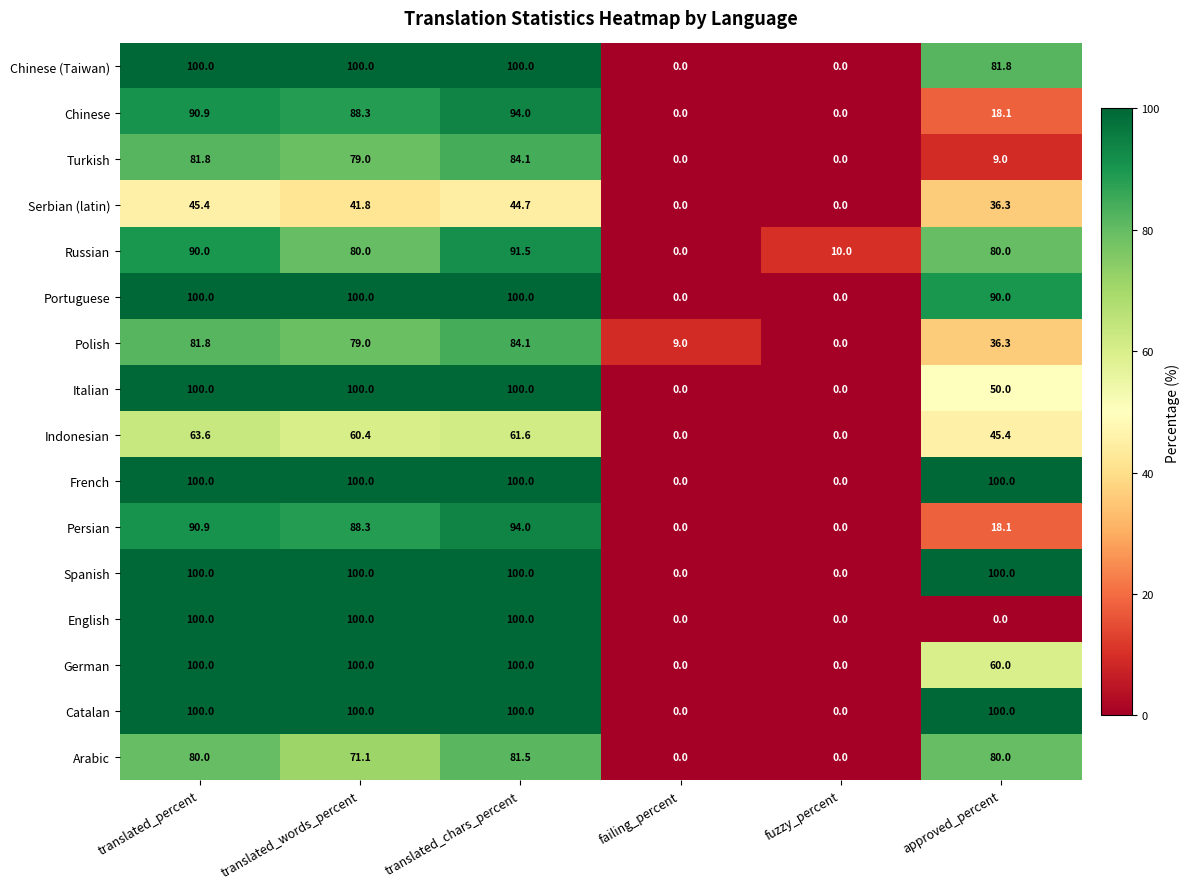

What is the maximum value shown in the chart?

100.0